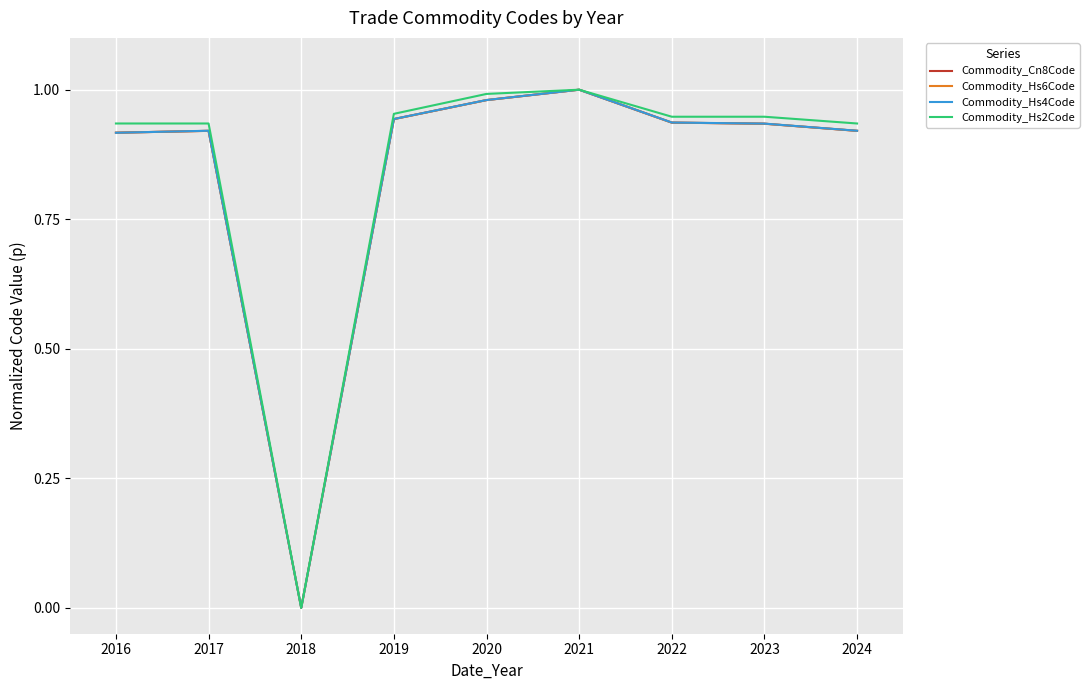

The value of Commodity_Hs6Code at 2016 is 0.6. True or false?

False